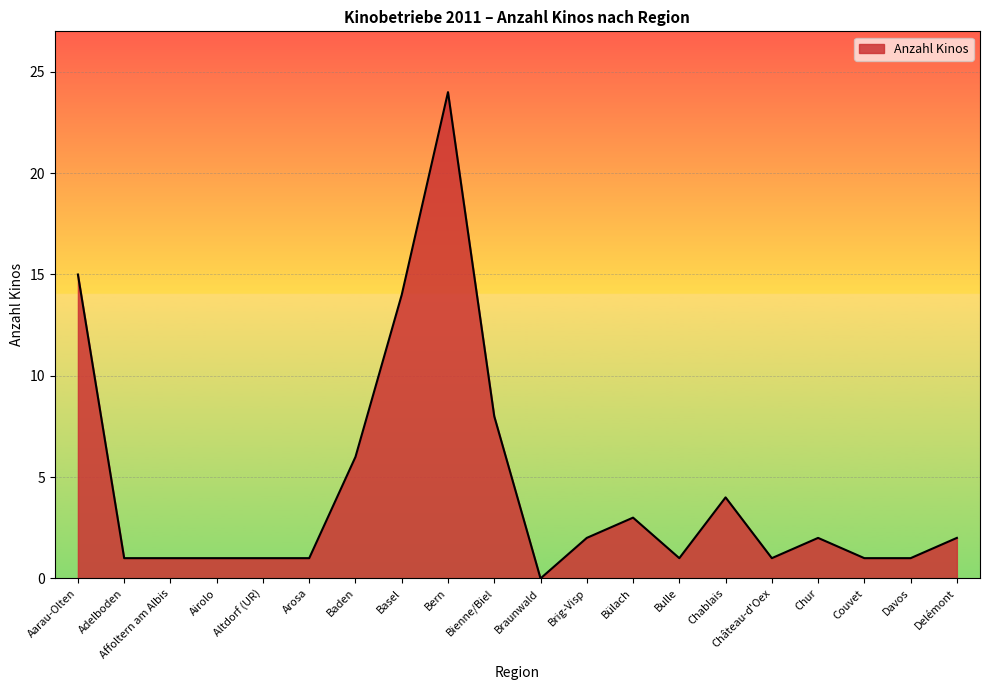

Reading left to right, list all the values displayed in this chart.

15	1	1	1	1	1	6	14	24	8	0	2	3	1	4	1	2	1	1	2